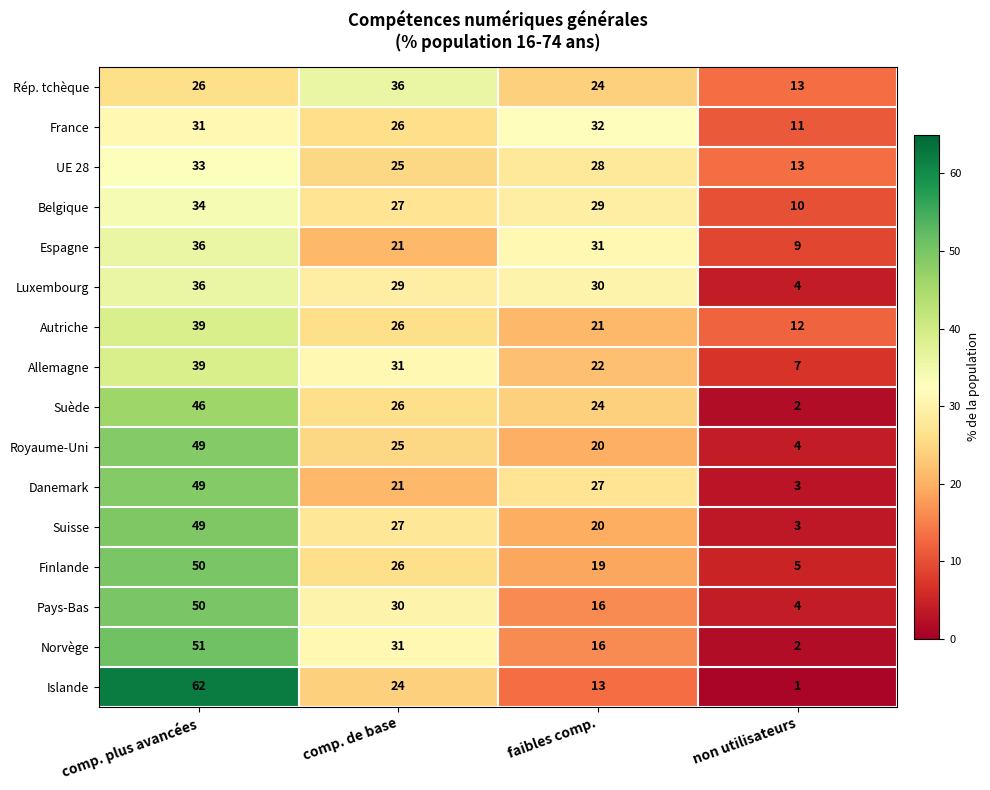

At which category is the sum across all series the highest?

comp. plus avancées